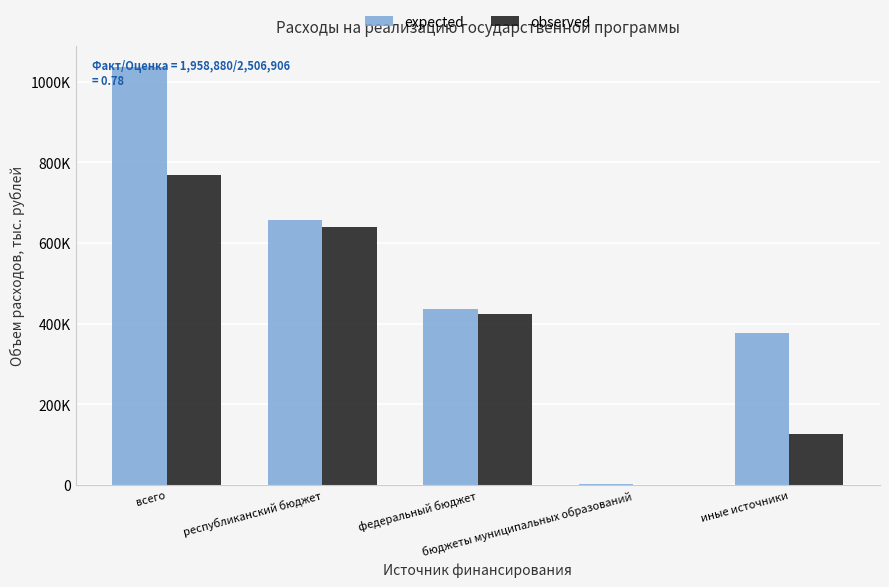

The observed series shows 223512.9 at иные источники. True or false?

False